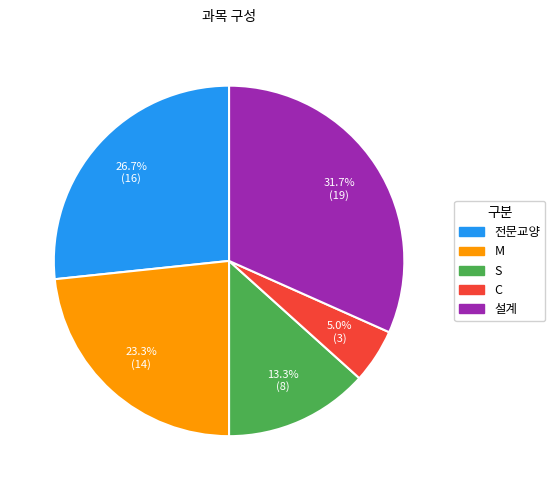

Which has a higher value, M or 전문교양?

전문교양